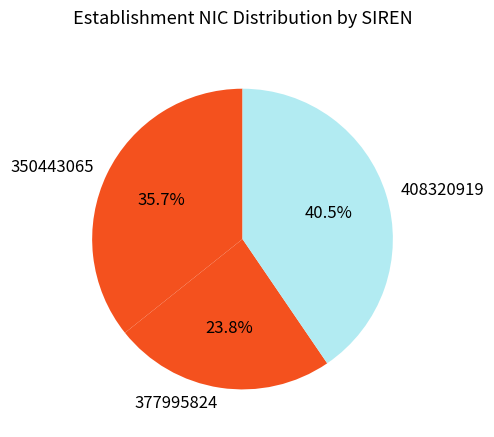

The 350443065 slice represents 22% of the pie. True or false?

False